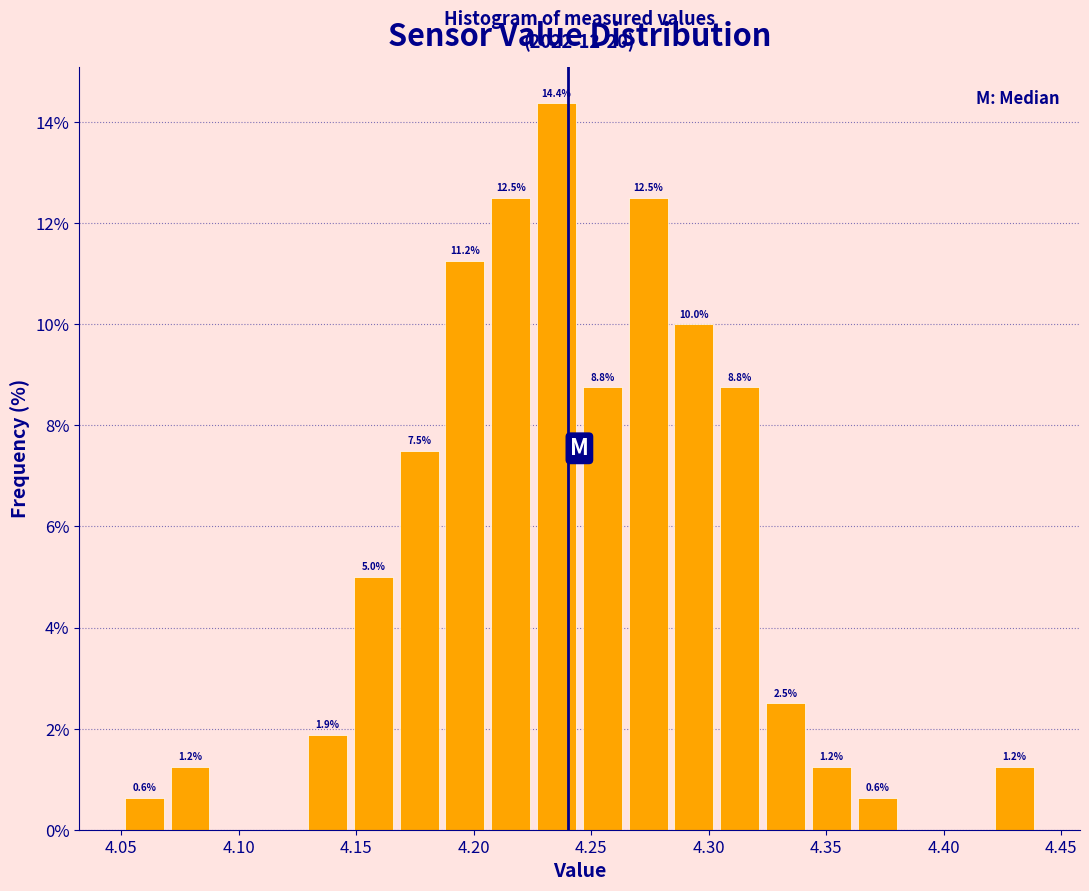

Read against the x-axis, roughly where is the centre of the tallest bar?

4.235